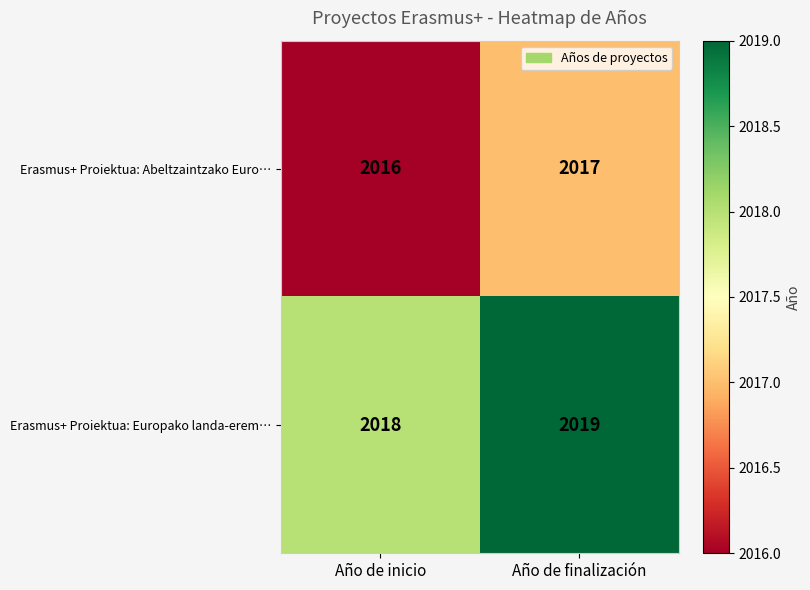

What is the minimum value shown in the chart?

2016